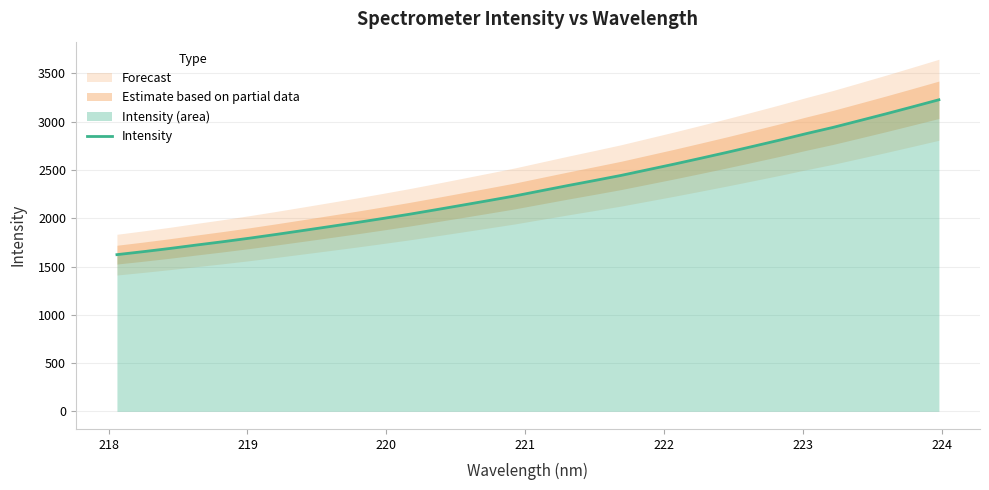

What is the lowest value of the Intensity series?

1622.9